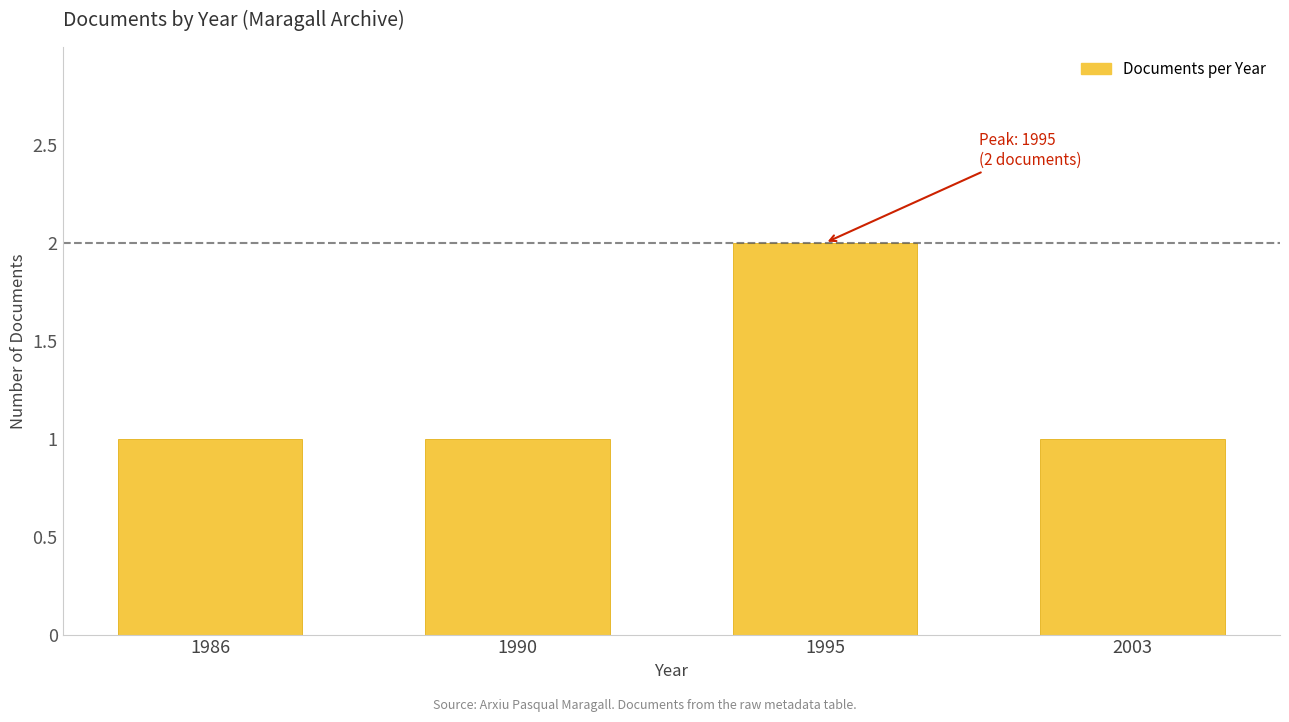

What is the sum of the values at 2003 and 1995?

3